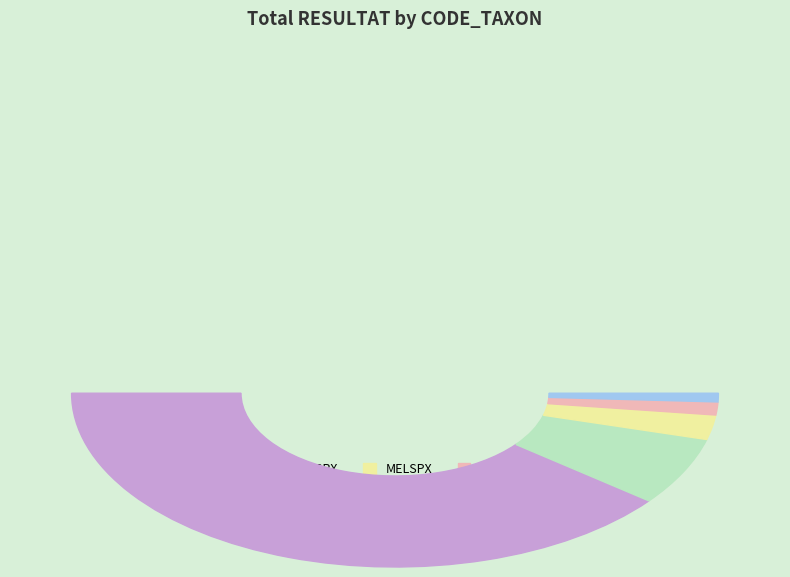

Which has a higher value, DIASPX or CLASPX?

CLASPX